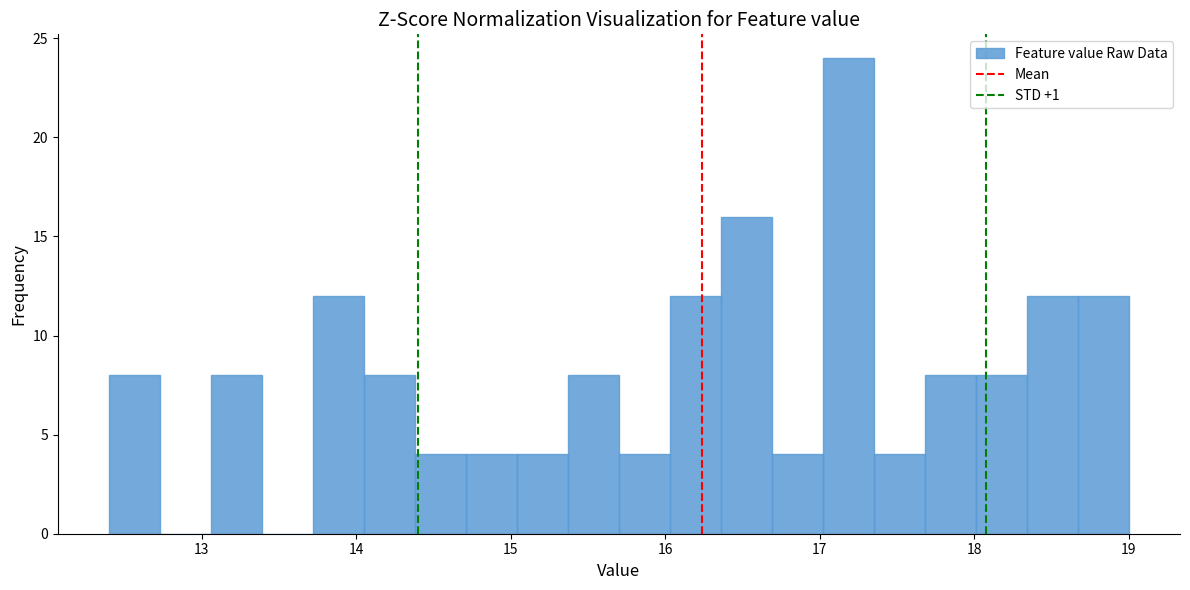

Around what value on the x-axis is the tallest bar? Give the approximate position of its centre, as read against the axis.

17.2